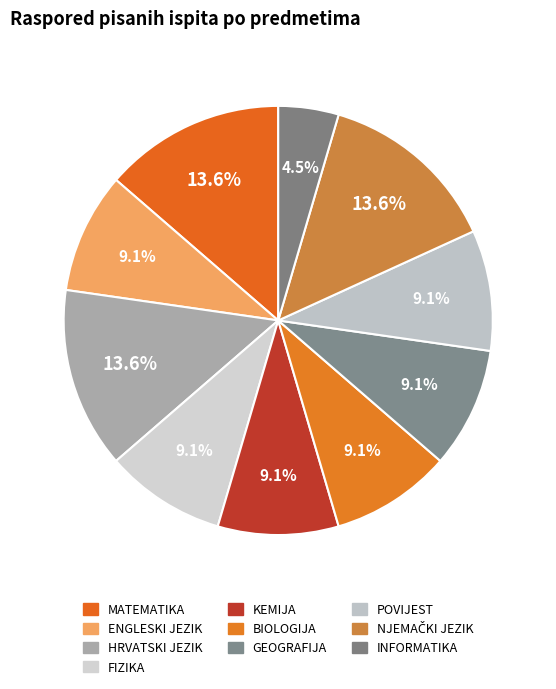

Which has a higher value, HRVATSKI JEZIK or ENGLESKI JEZIK?

HRVATSKI JEZIK